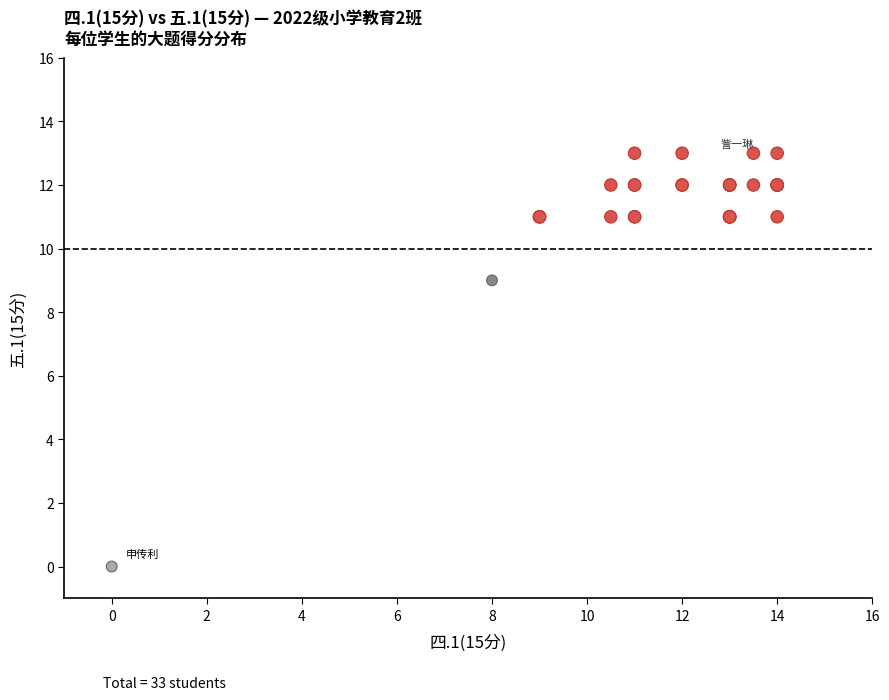

What Y value in the scatter plot is closest to 6?

9